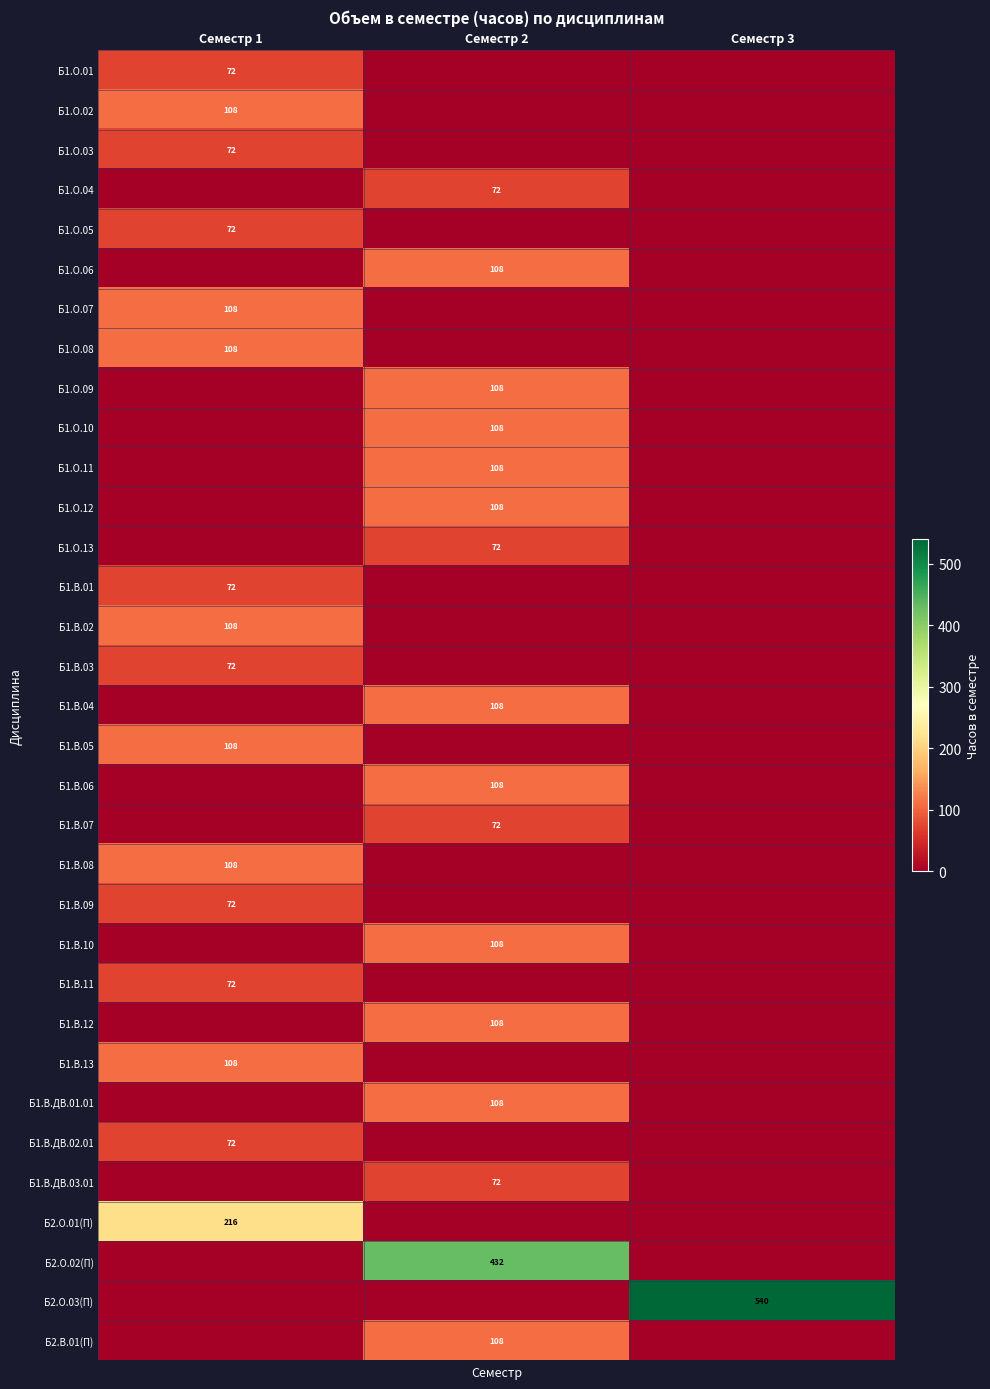

The value of Б2.О.02(П) at Семестр 2 is 714. True or false?

False